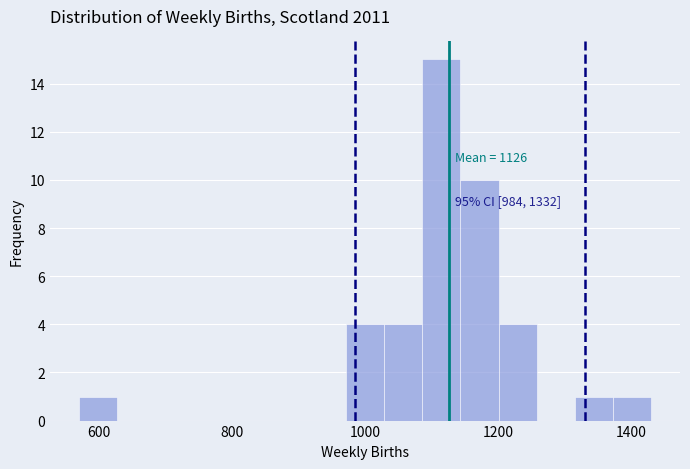

Read against the x-axis, roughly where is the centre of the tallest bar?

1120